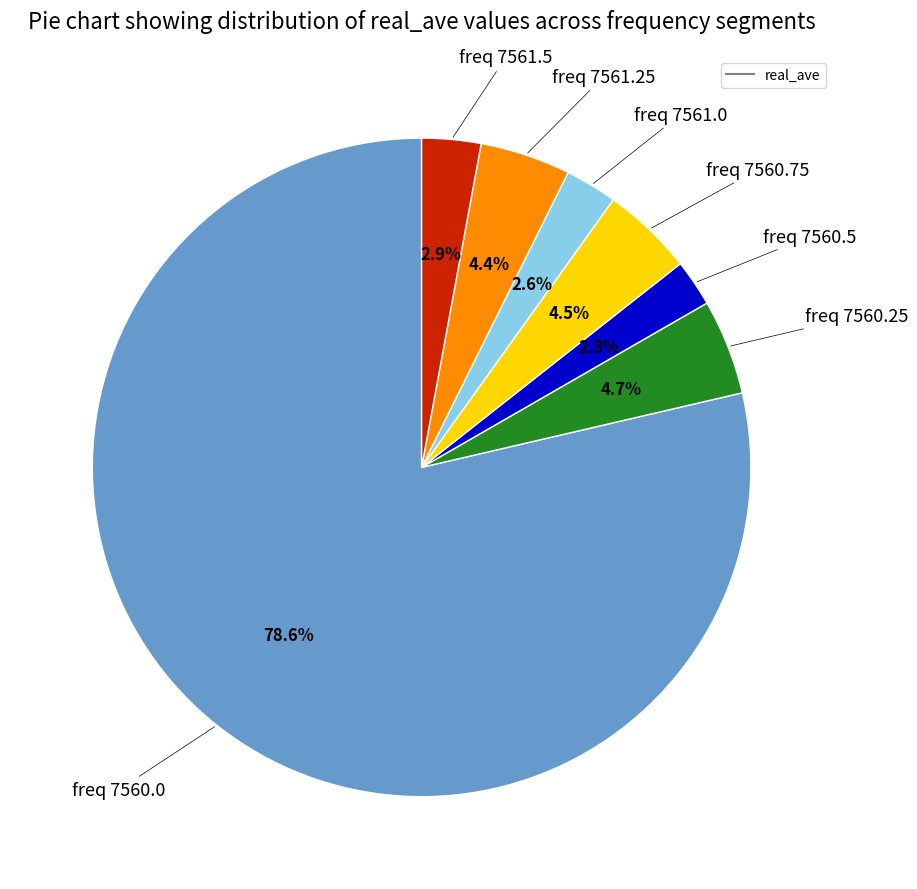

Is there any slice that represents more than half of the pie?

Yes